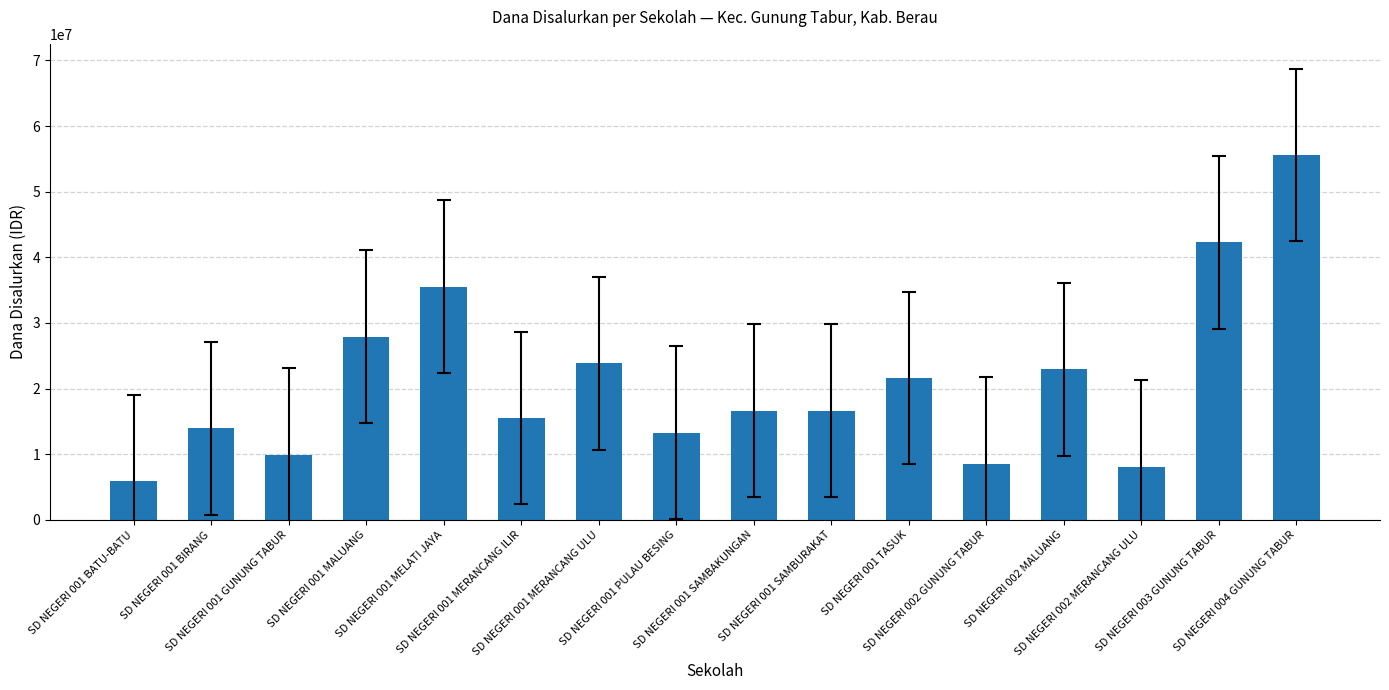

True or false: the data shows 14213512 at SD NEGERI 001 TASUK.

False